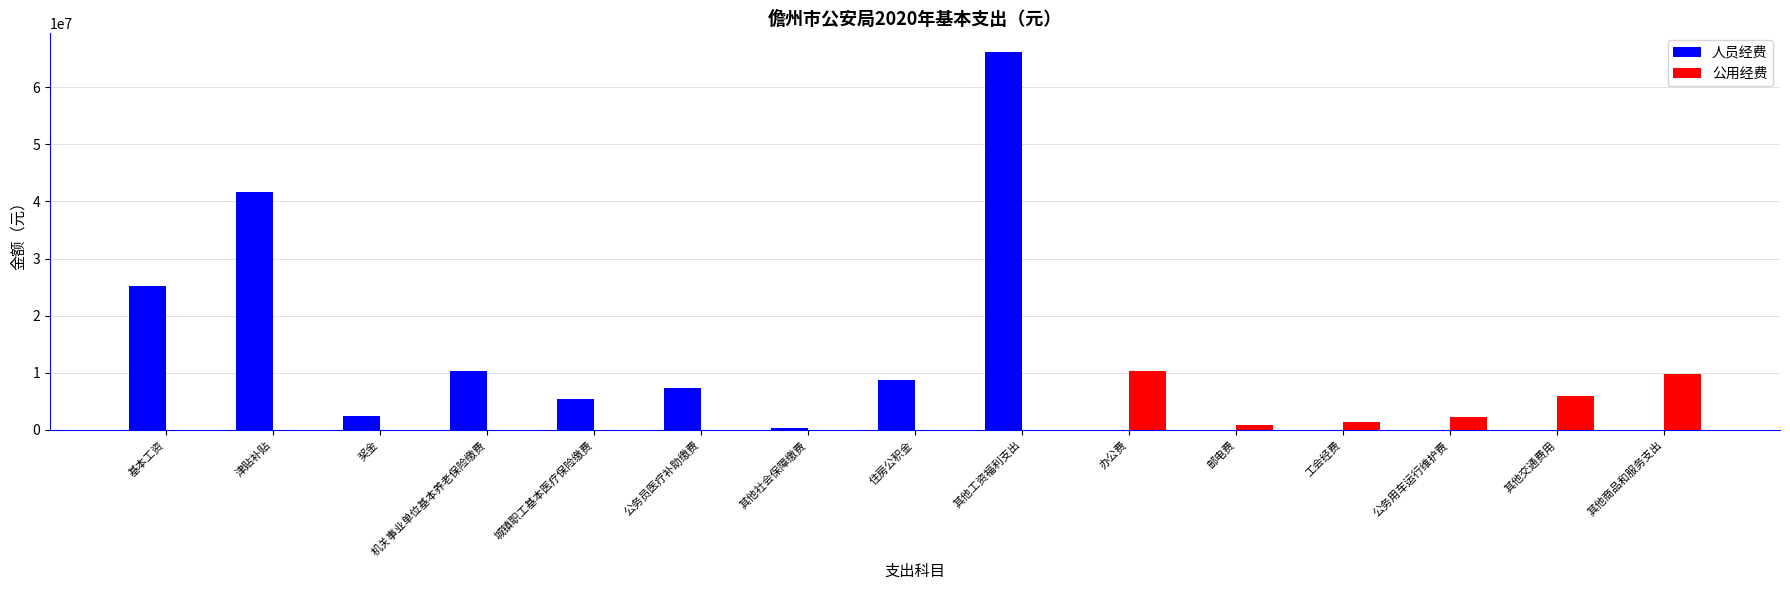

Which series changed the most between 其他工资福利支出 and 公务用车运行维护费?

人员经费